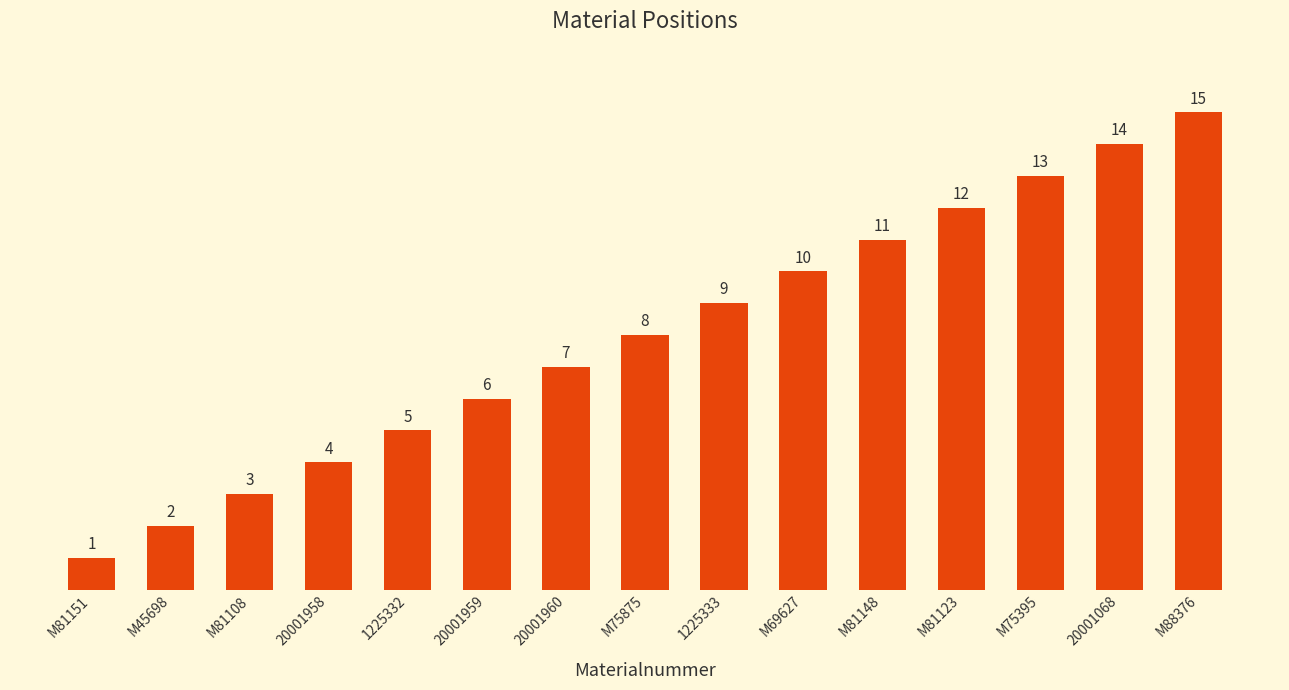

The chart shows a value of 2 at 20001959. True or false?

False